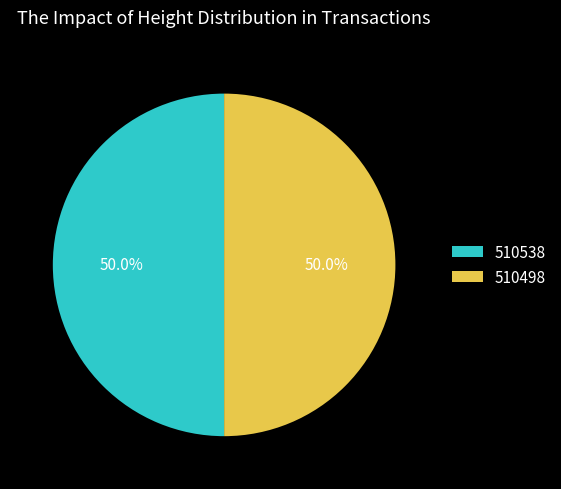

Is the sum of 510538 and 510498 greater than half?

Yes